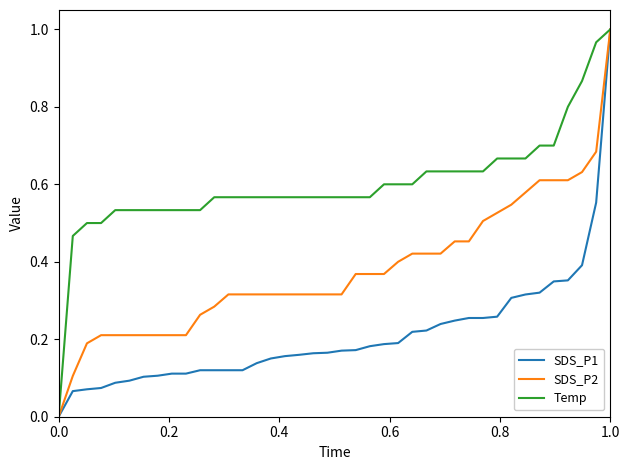

Which series has the largest total across all categories?

Temp